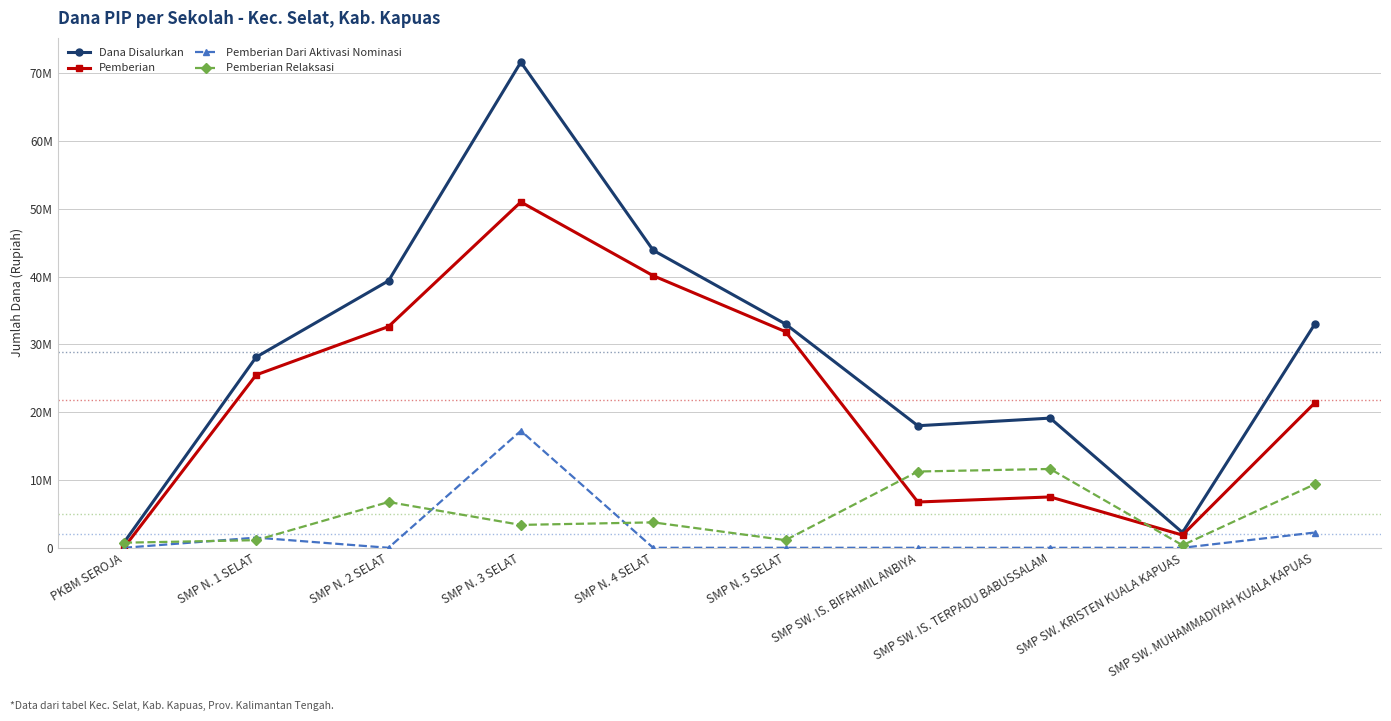

Does the chart have visible grid lines?

Yes